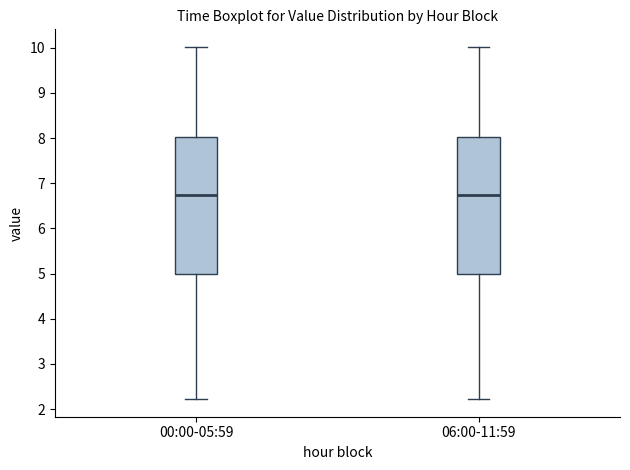

Where is the lower edge of the box for 06:00-11:59 on the y-axis? The values are not printed on the chart, so give them approximately, as read against the axis.

5.0